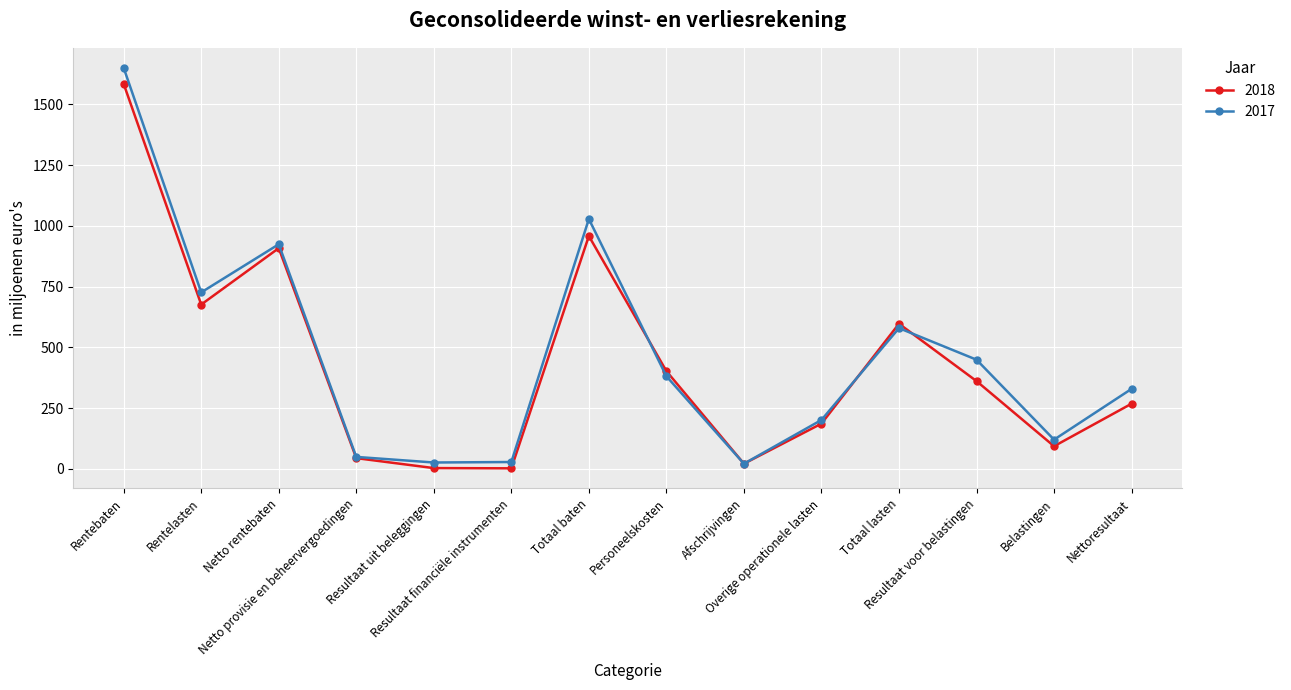

What is the maximum value for 2018?

1584